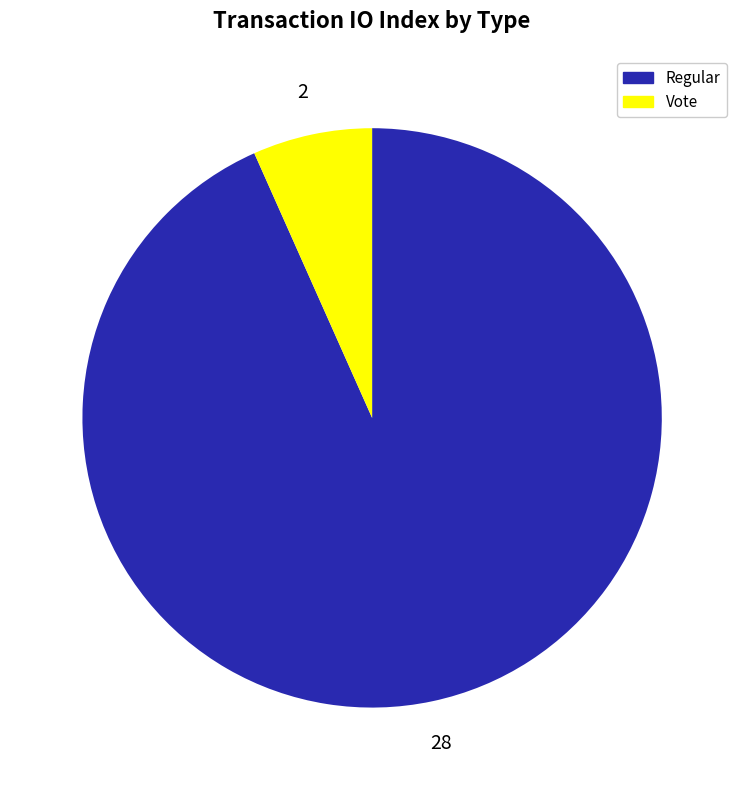

Approximately how many times larger is the value at Regular compared to Vote?

14.0